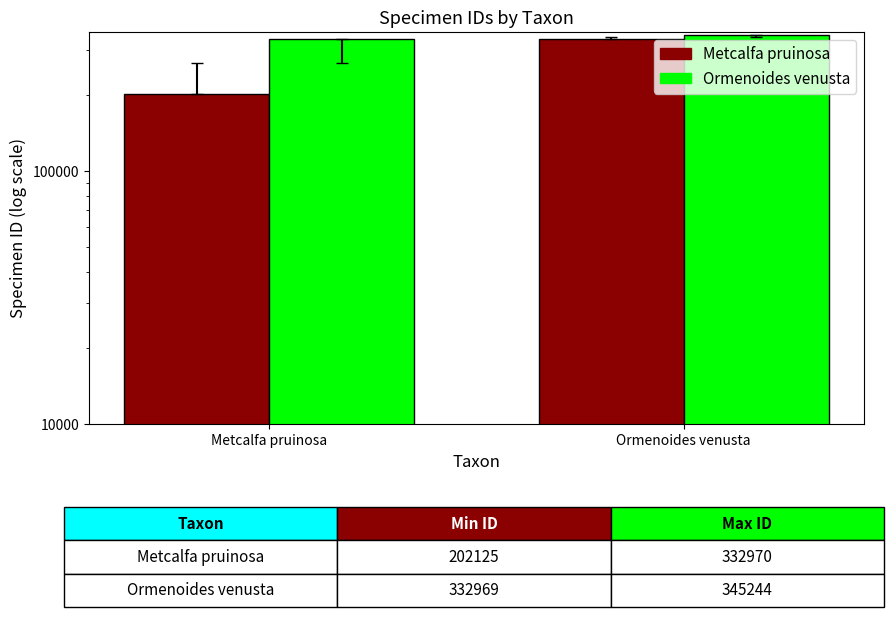

Rank the series by their average value, from highest to lowest.

Max ID, Min ID